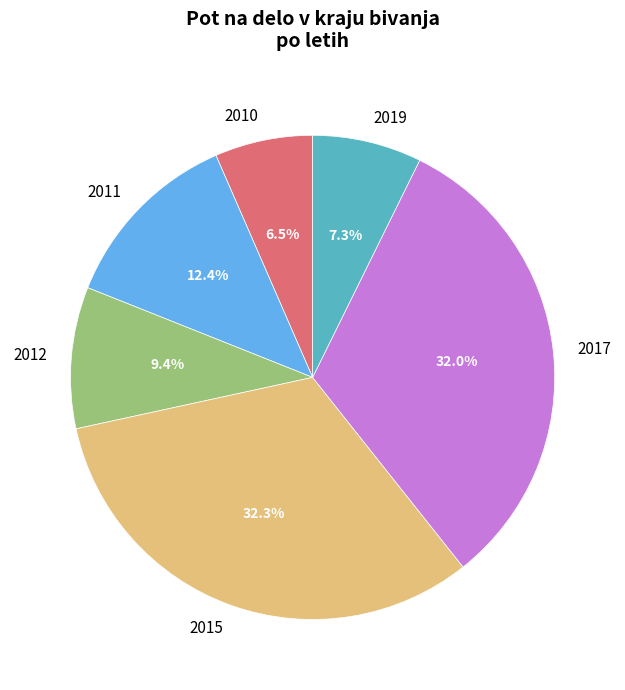

What percentage do 2019 and 2017 together represent?

39.3%